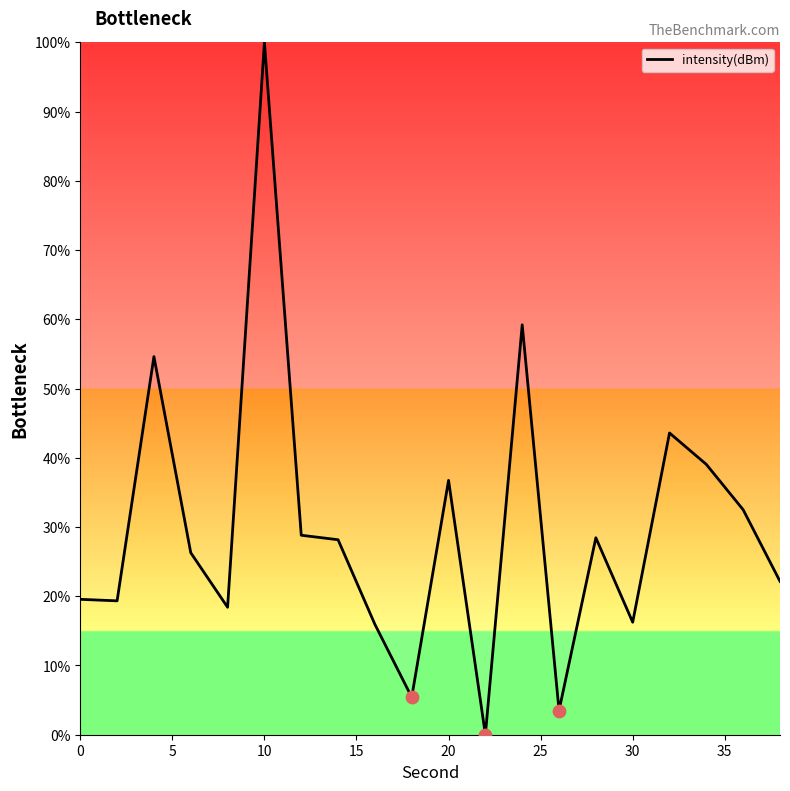

What is the difference between the maximum and minimum values?

100.0